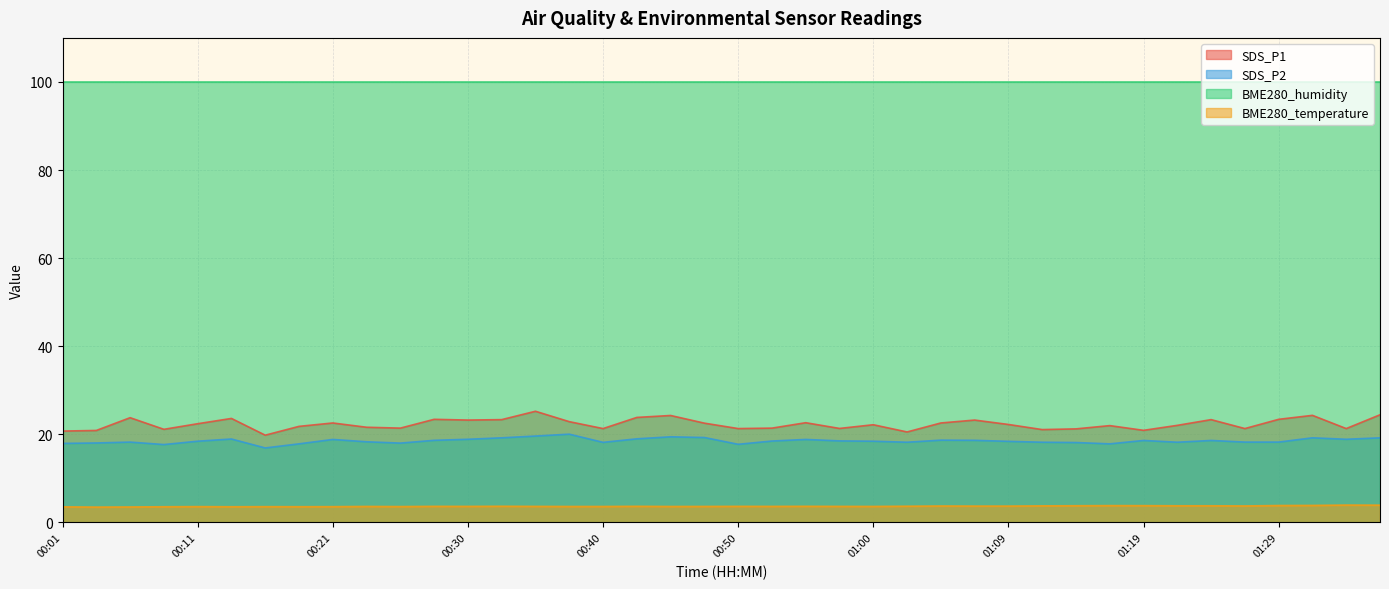

What are all the series names shown in the legend?

SDS_P1, SDS_P2, BME280_humidity, BME280_temperature